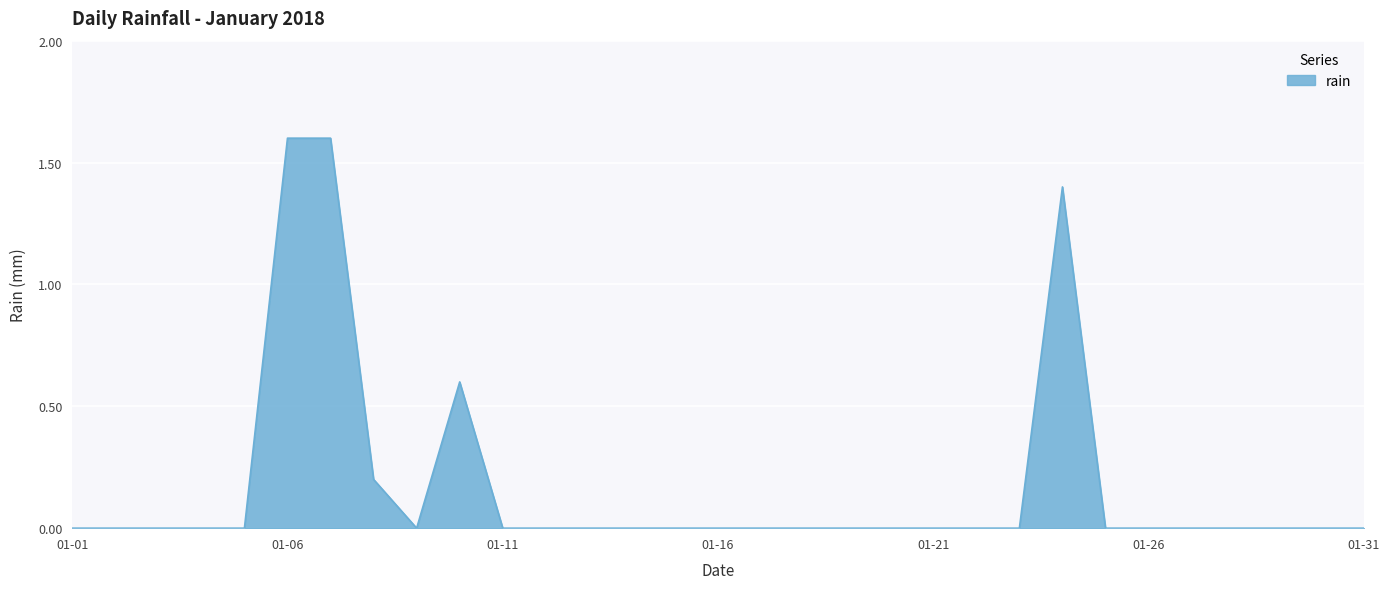

What is the difference between the maximum and minimum values?

1.6